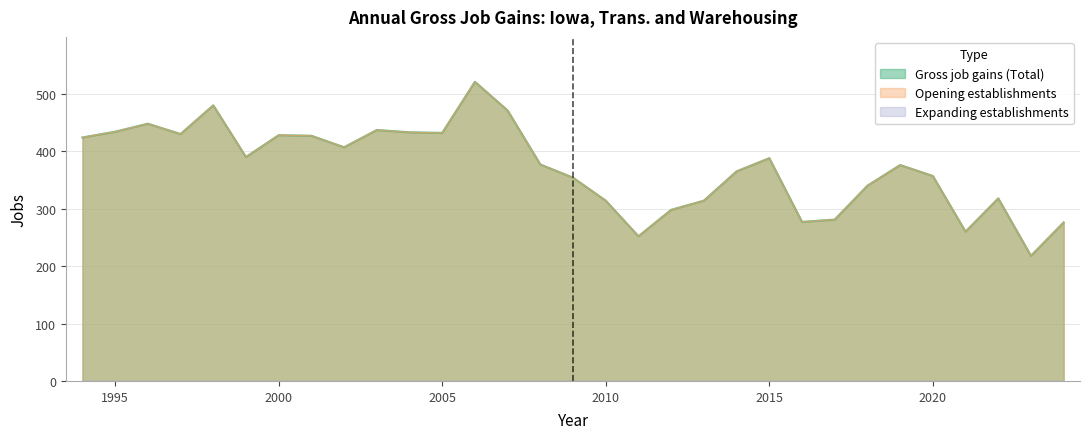

What is the value of the Gross job gains (Total) point at the 13th from the left?

521